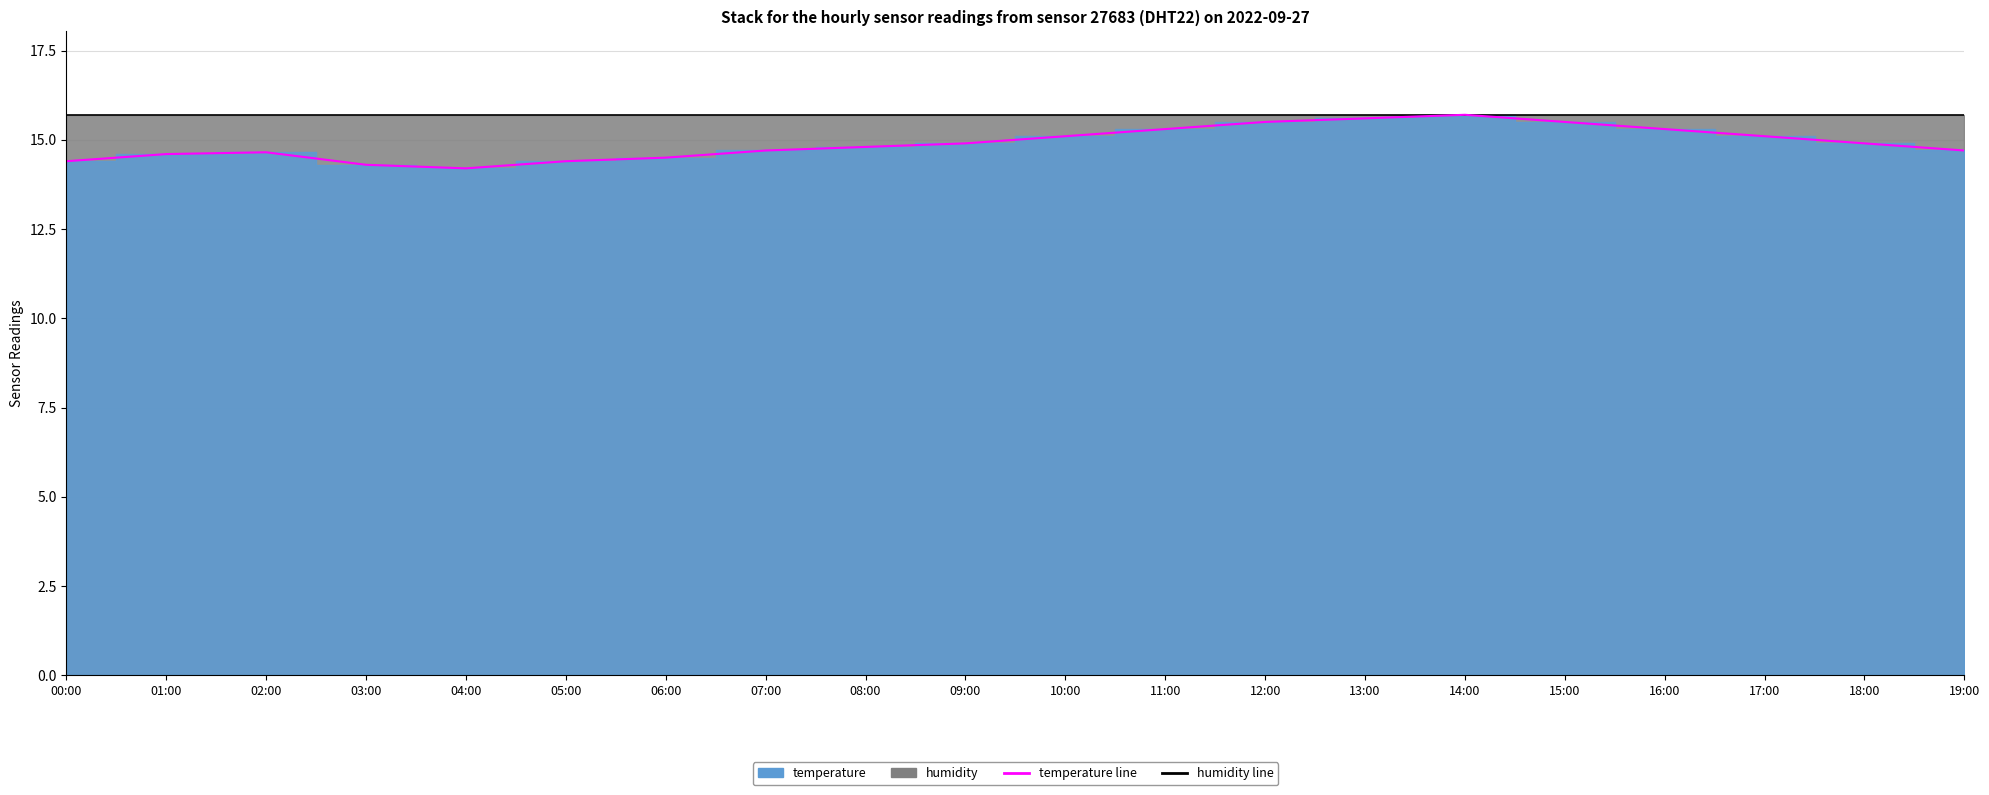

Which category has the highest value across all series?

14:00